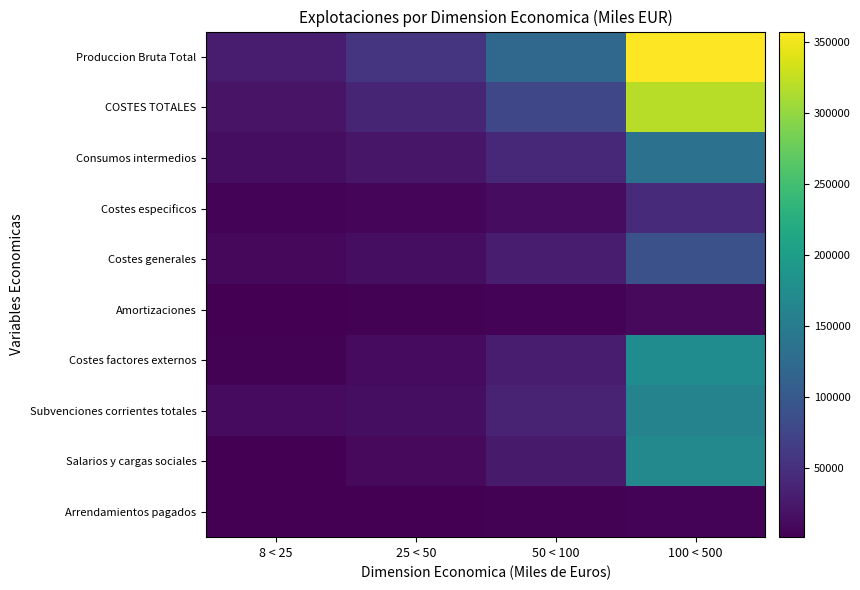

How many data points does each series have?

4